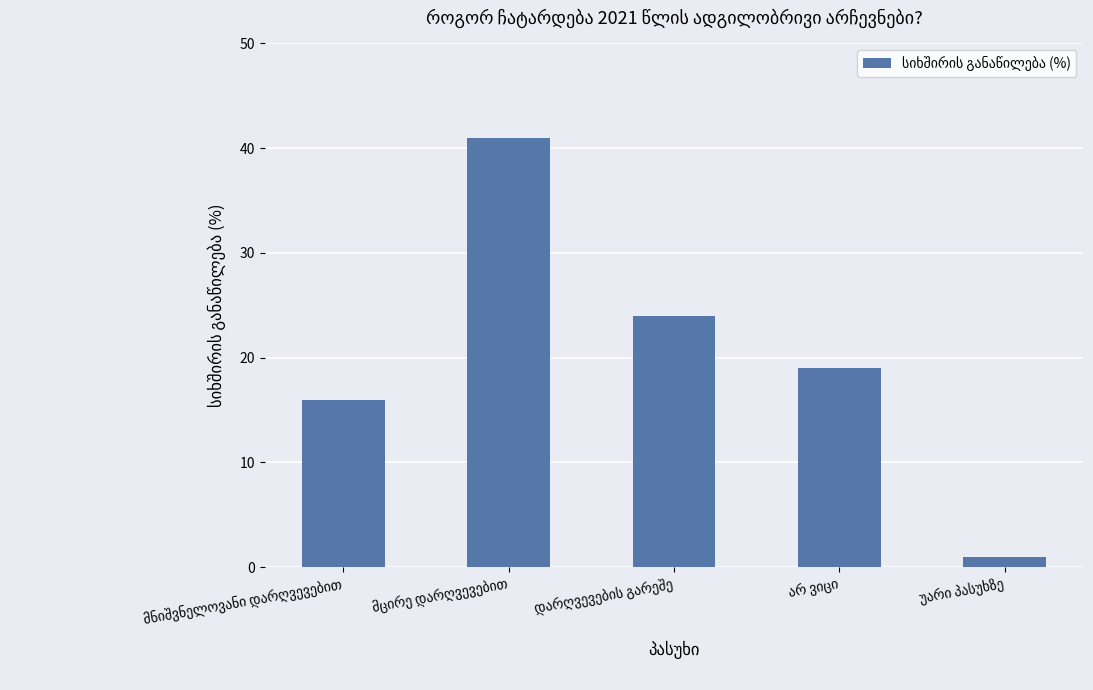

What is the maximum value shown in the chart?

41